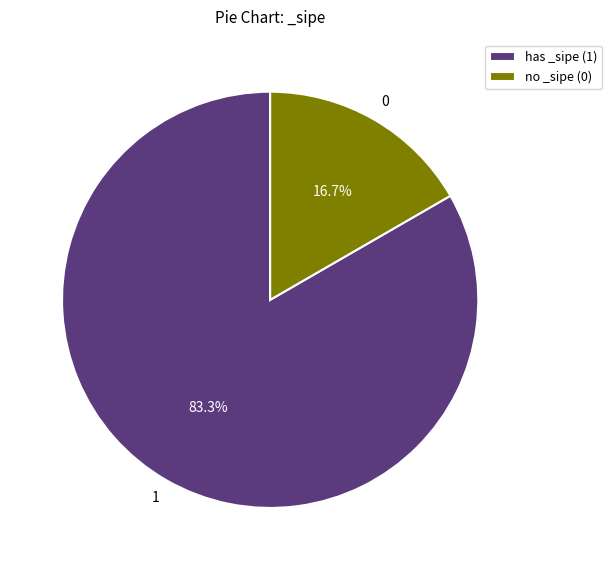

What portion of the pie excludes has _sipe (1)?

16.7%